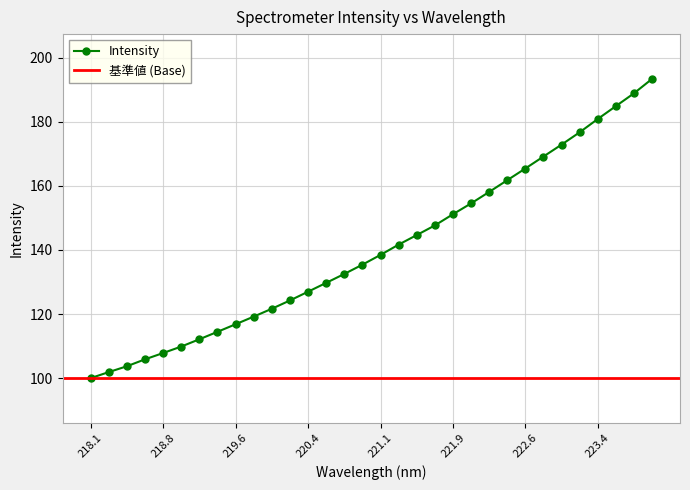

The Intensity series shows 138.5 at 221.1. True or false?

True